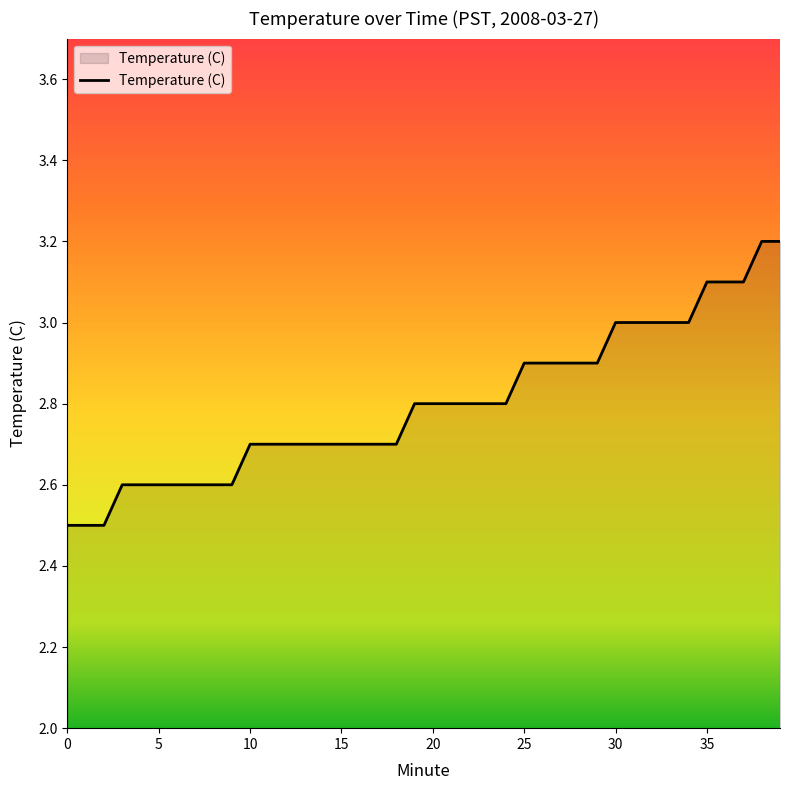

What is the minimum value shown in the chart?

2.5